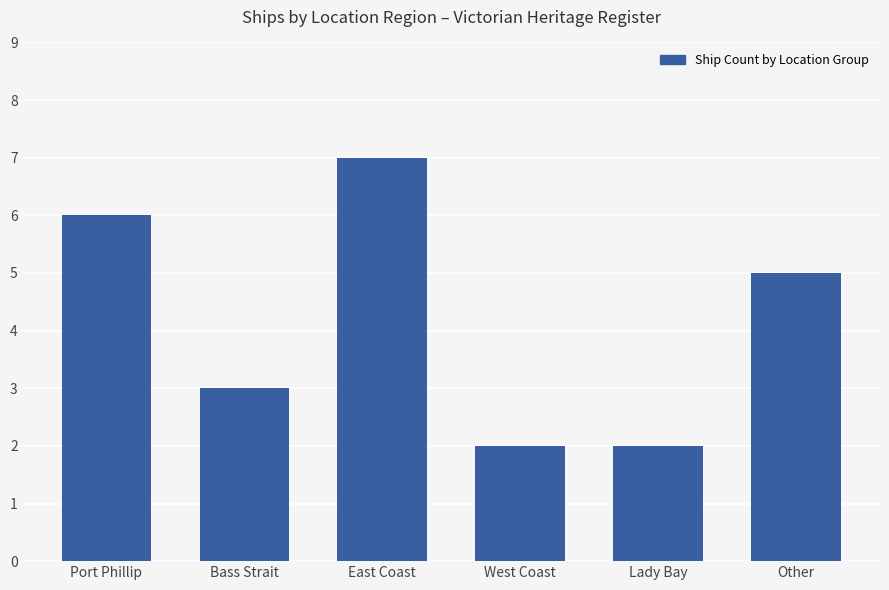

What is the difference between the maximum and minimum values?

5